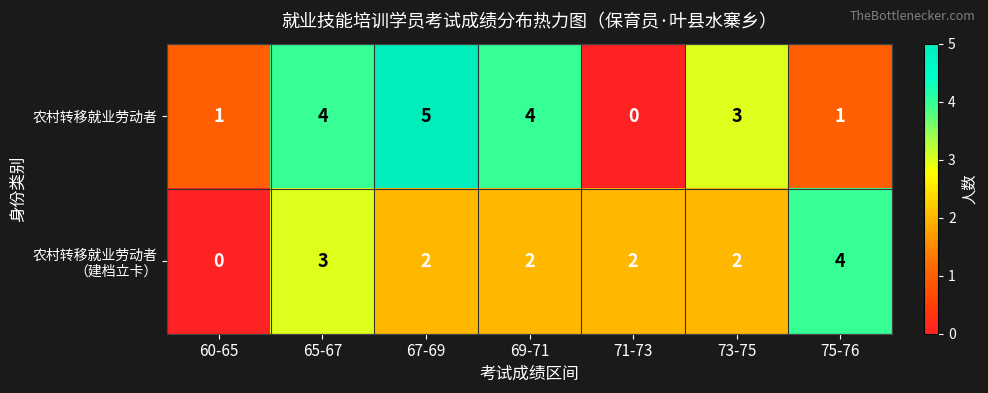

The 农村转移就业劳动者 series shows 1 at 73-75. True or false?

False